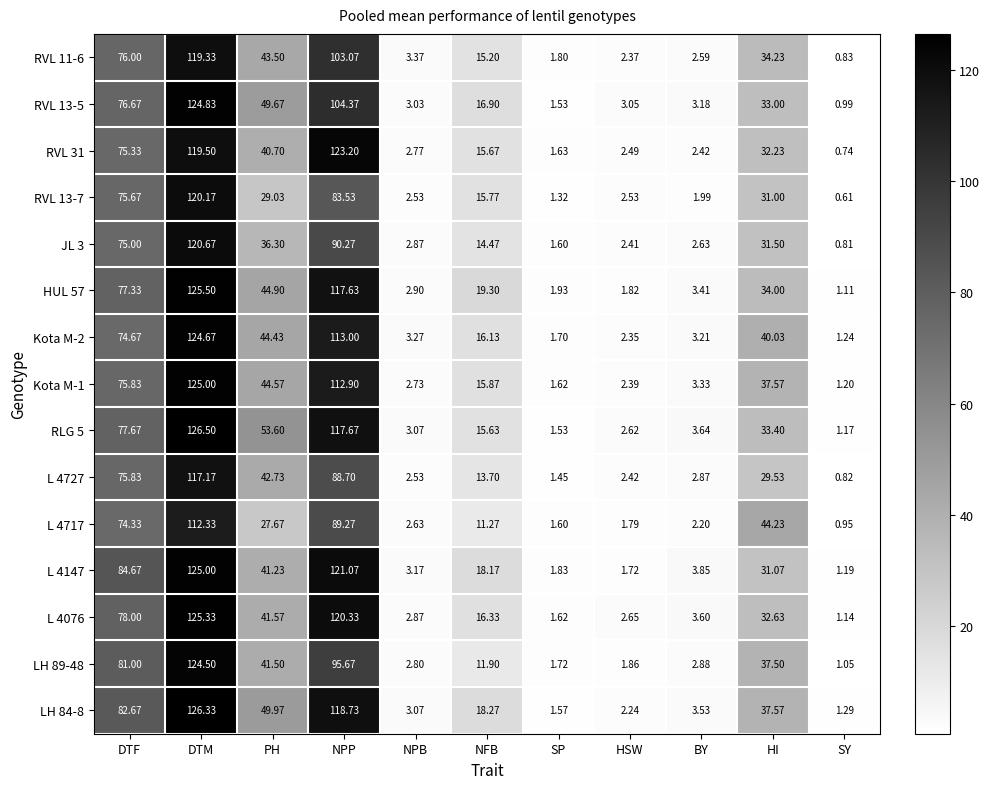

List the labels in order of L 4147 value, largest first.

DTM, NPP, DTF, PH, HI, NFB, BY, NPB, SP, HSW, SY